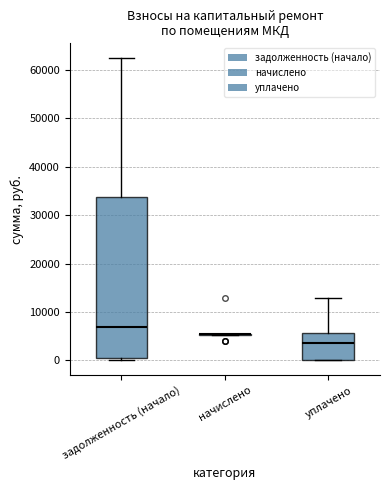

Comparing the boxes themselves (not the whiskers), which one is the tallest?

задолженность (начало)